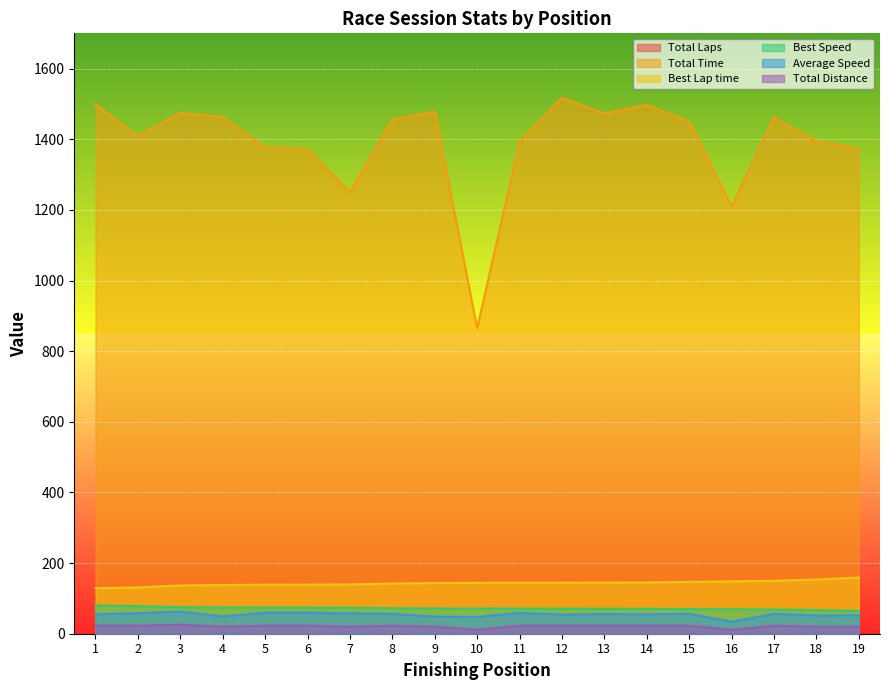

What is the difference between the maximum and minimum values in the Total Laps series?

5.0